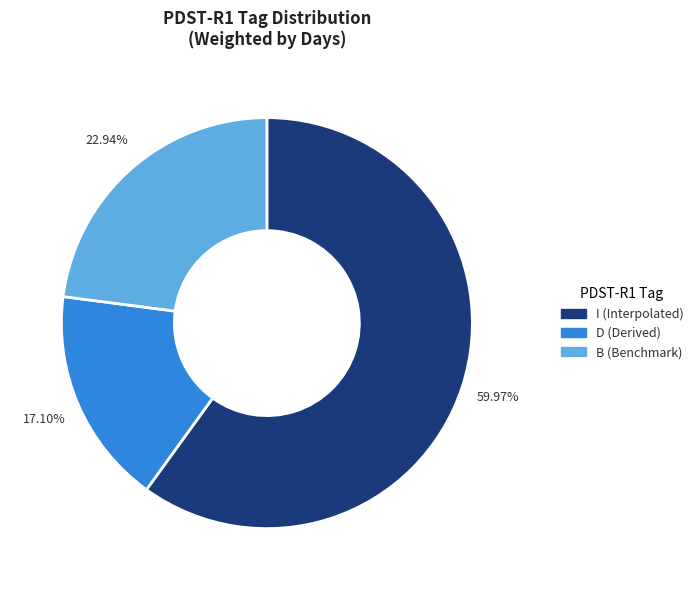

Does any single category account for the majority?

Yes